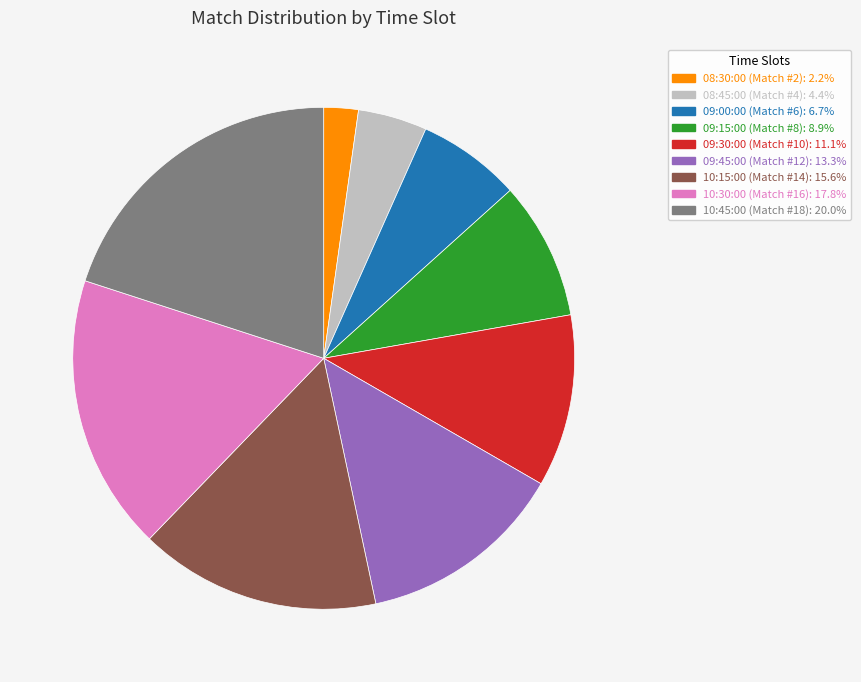

Approximately how many times larger is the value at 09:15:00 compared to 09:45:00?

0.7